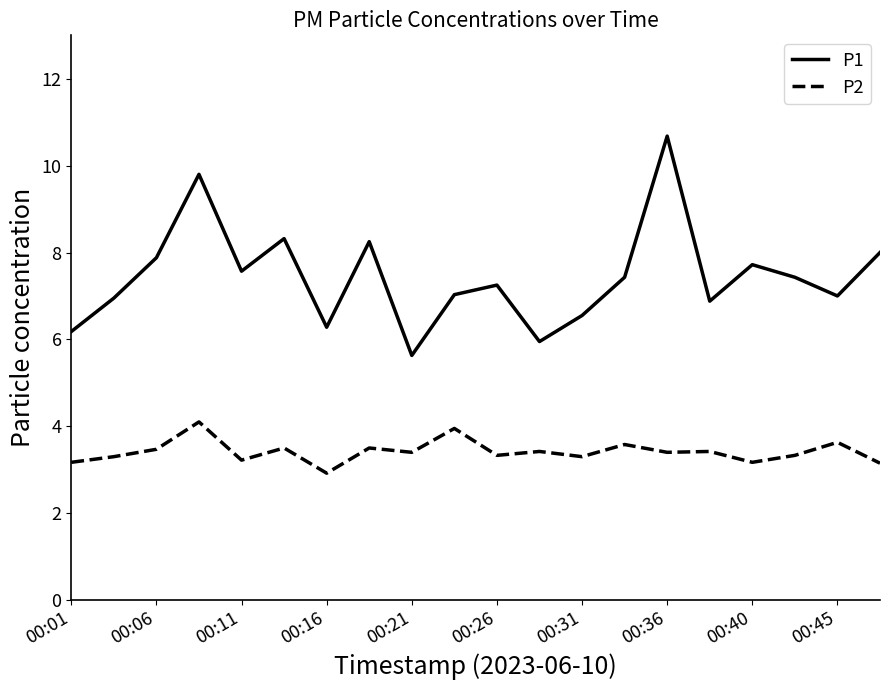

Does the chart have visible grid lines?

No